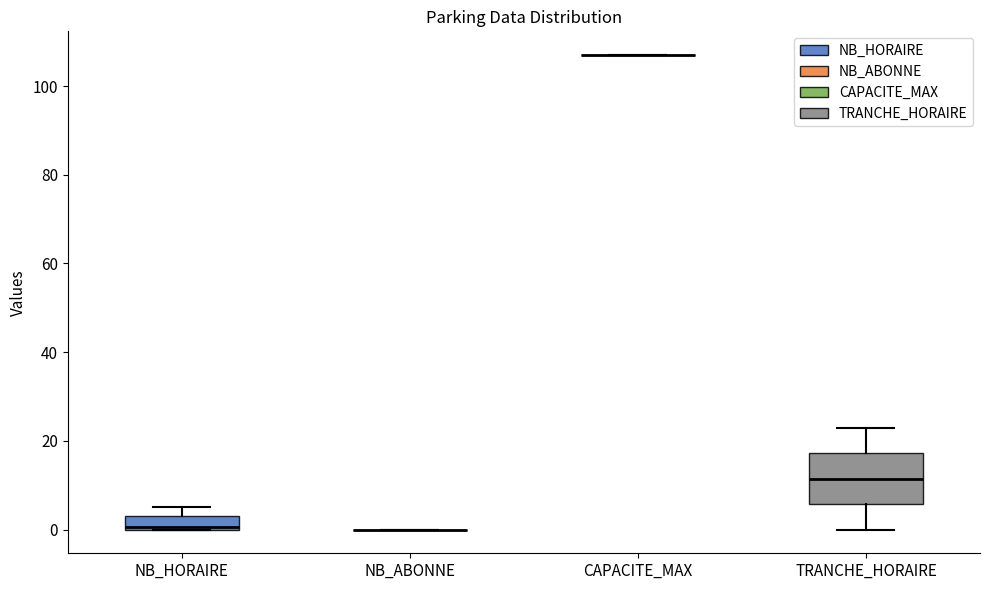

Reading left to right, transcribe this box plot: for each box, give where its median line is, the range the box spans, and where its two whiskers end, as read against the y-axis. The values are not printed on the chart, so give them approximately, as read against the axis.

NB_HORAIRE: median 0, box 0 to 4, whiskers 0 to 6
NB_ABONNE: box collapsed to a line at 0, whiskers 0 to 0
CAPACITE_MAX: box collapsed to a line at 108, whiskers 108 to 108
TRANCHE_HORAIRE: median 12, box 6 to 18, whiskers 0 to 24